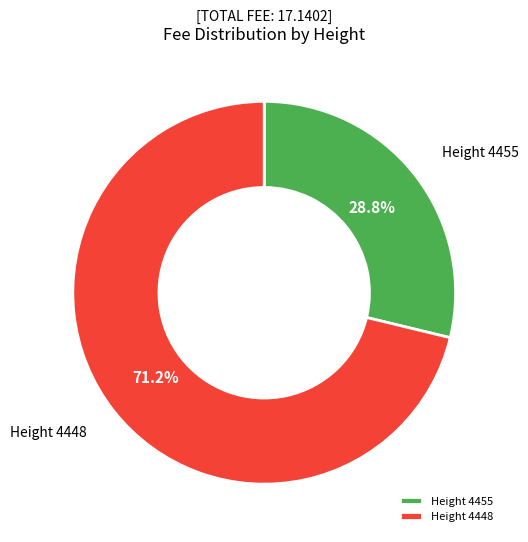

Do Height 4448 and Height 4455 together represent more than half of the pie?

Yes